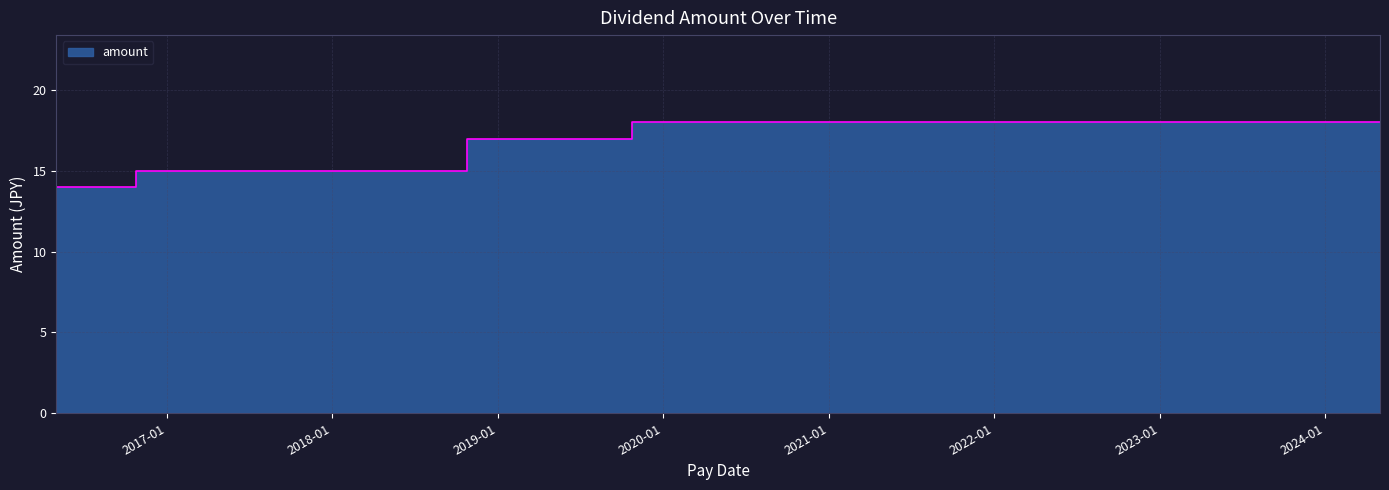

Read the value at 2022-05-02.

18